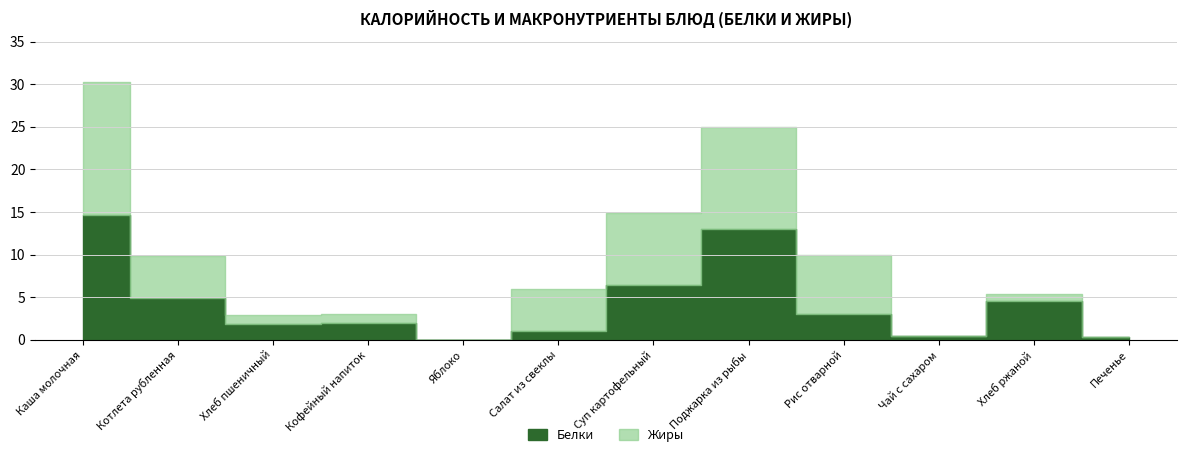

Is it true that Жиры equals 0.0 at Печенье?

True